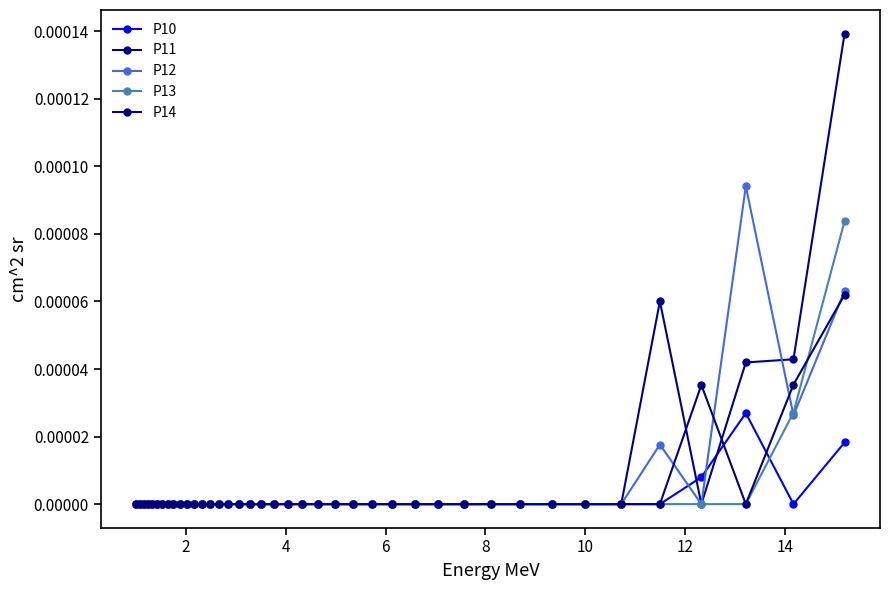

True or false: P13 and P11 intersect in this chart.

False